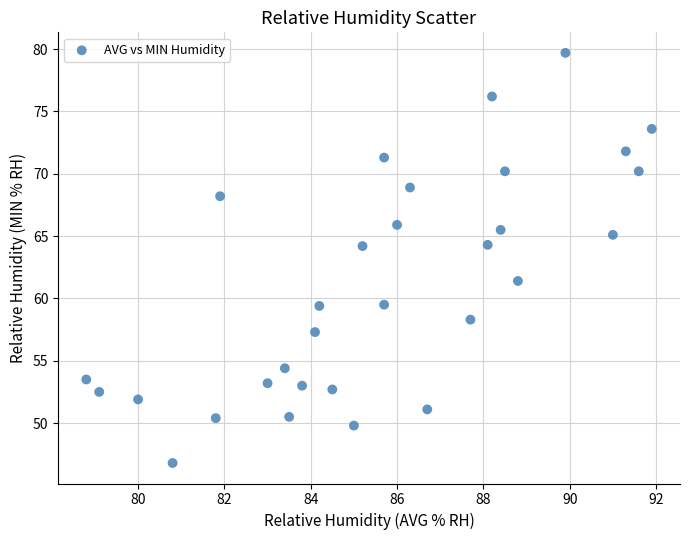

What is the range of Y values (max minus min)?

32.9